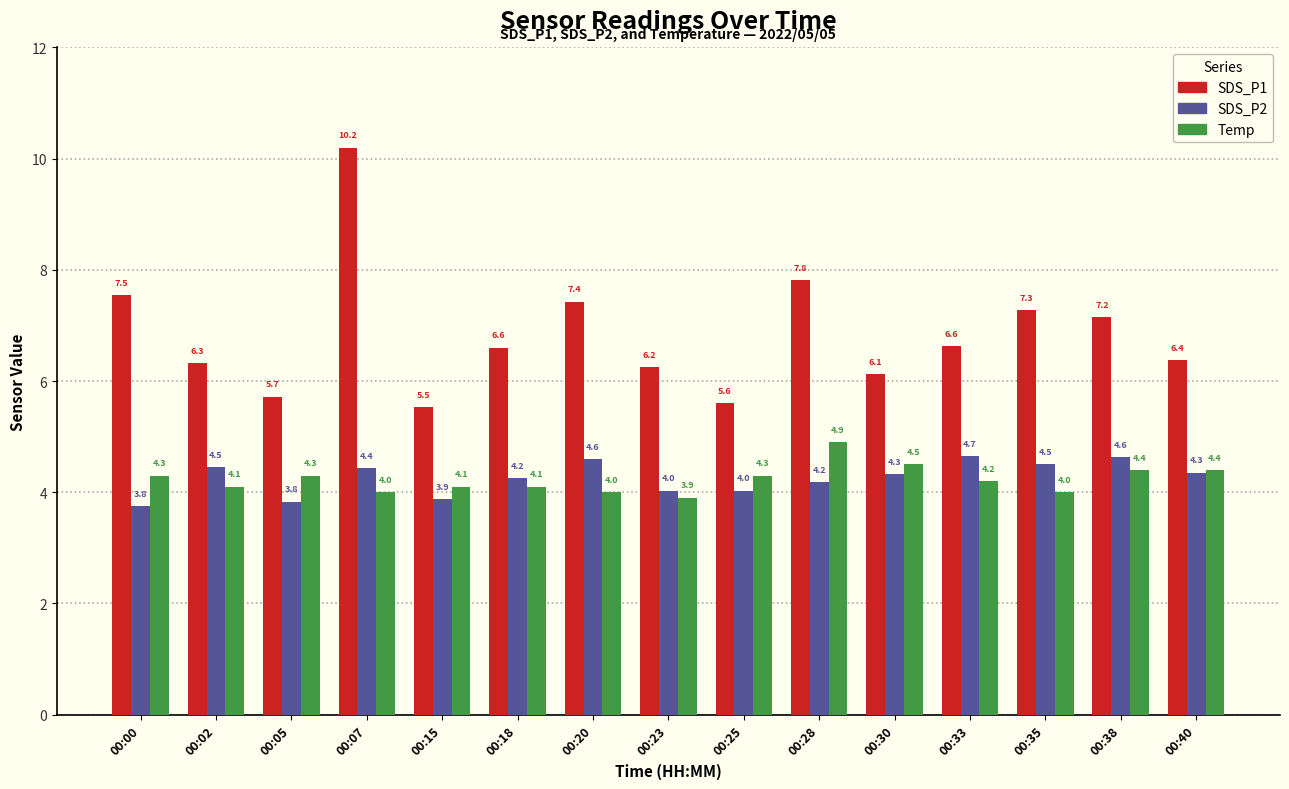

How many series are shown in this chart?

3